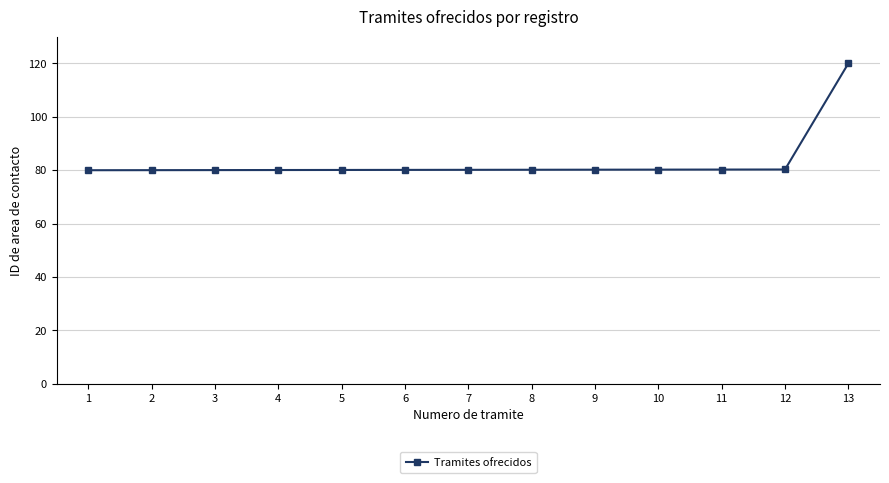

The value at 12 is 126.0. True or false?

False